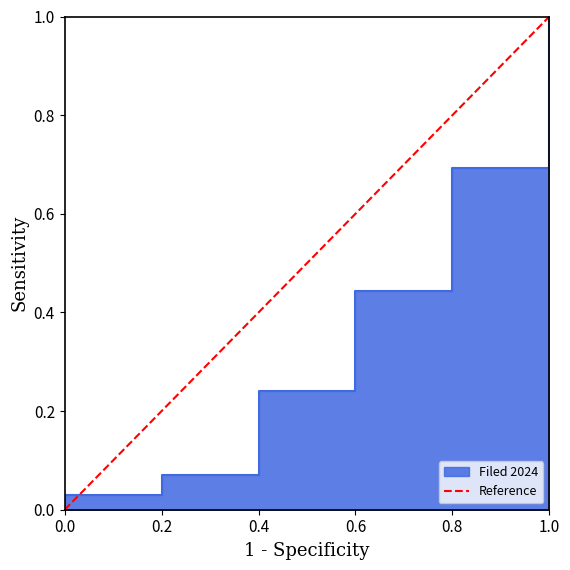

Is it true that the value at 0.0 is -1?

False